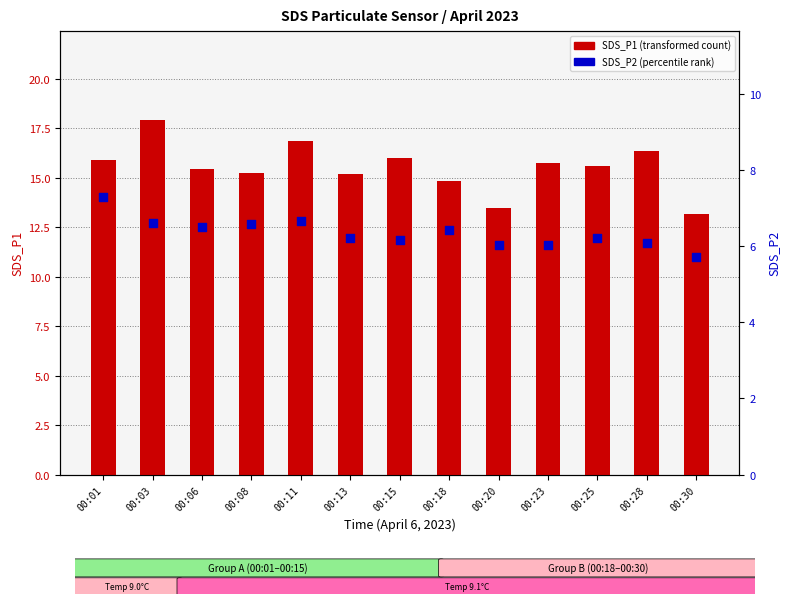

What are all the series names shown in the legend?

SDS_P1 (transformed count), SDS_P2 (percentile rank)